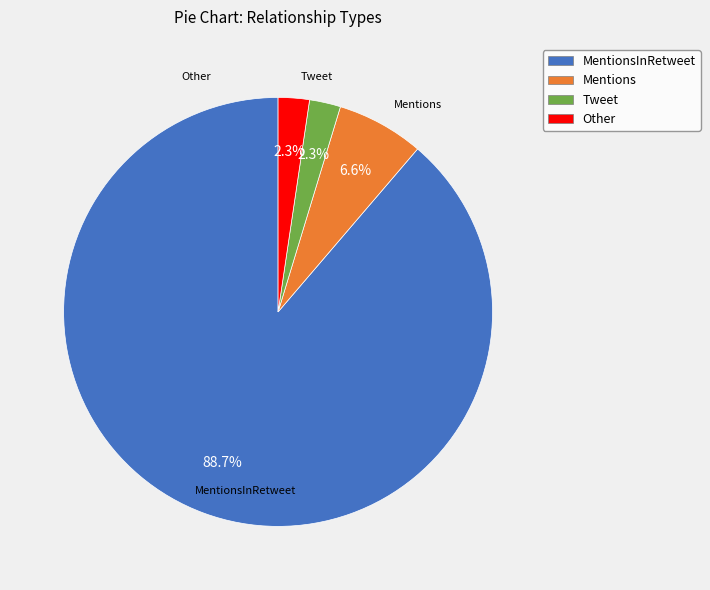

Approximately how many times larger is the value at Other compared to Tweet?

1.0